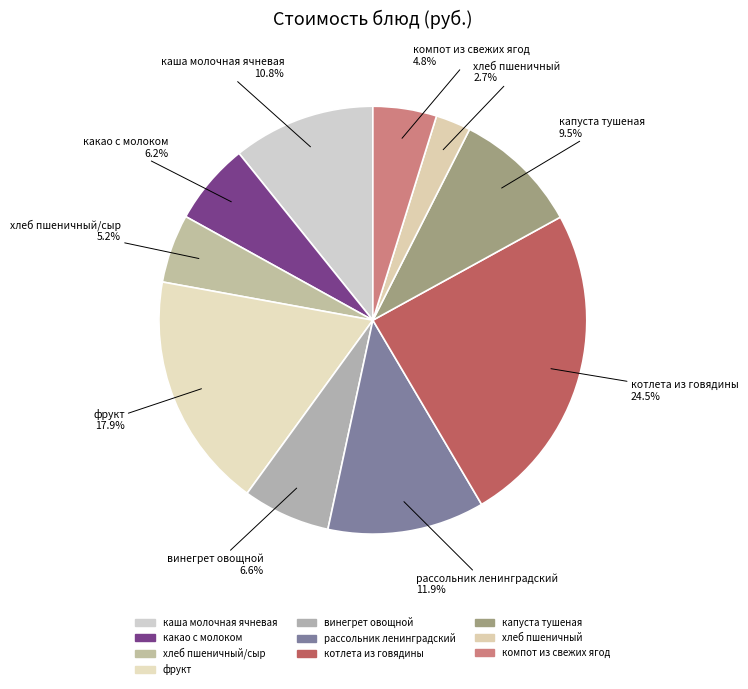

How many slices are in this pie chart?

10